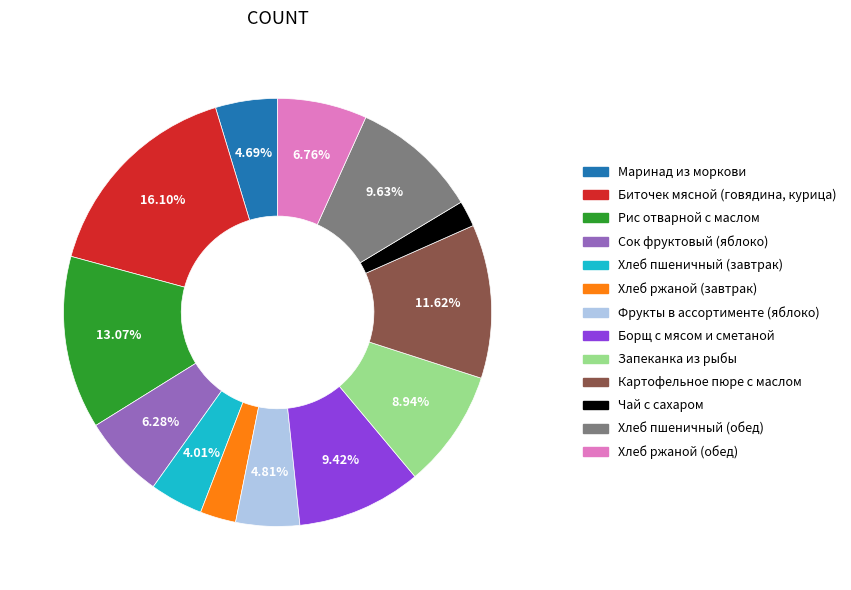

What is the smallest slice in the pie chart?

Чай с сахаром